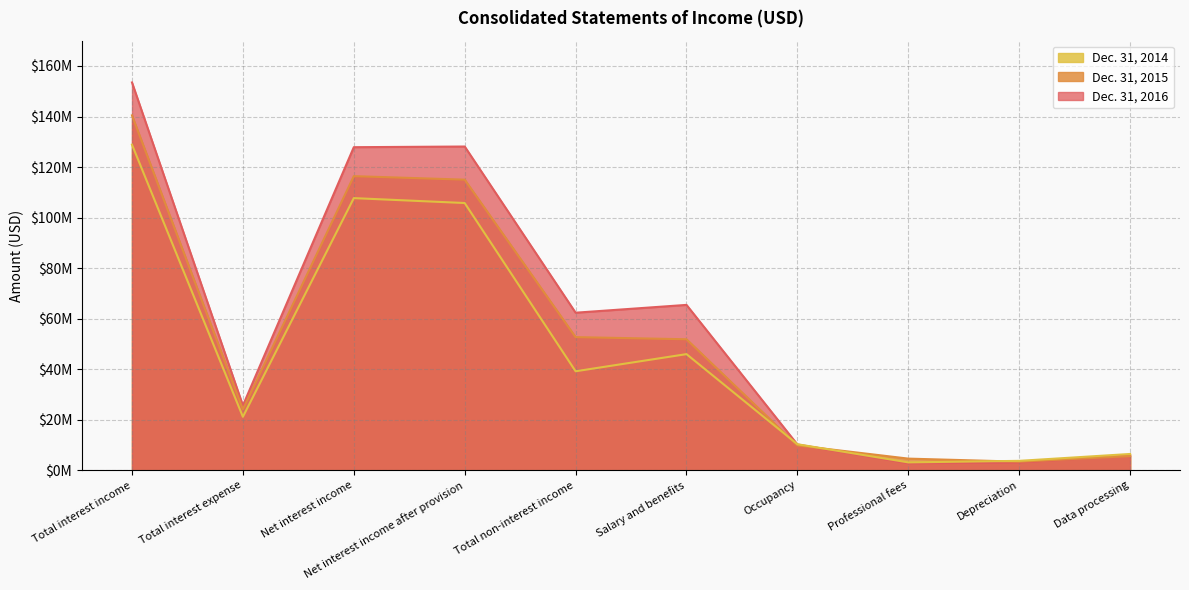

Reading left to right, what are all the values shown in this chart?

Dec. 31, 2016: 153478000	25621000	127857000	128121000	62354000	65446000	10206000	2804000	3150000	5899000
Dec. 31, 2015: 140465000	24071000	116394000	115006000	52692000	51844000	9823000	4611000	3403000	5609000
Dec. 31, 2014: 128863000	21163000	107700000	105762000	39178000	45963000	10303000	3122000	3727000	6449000